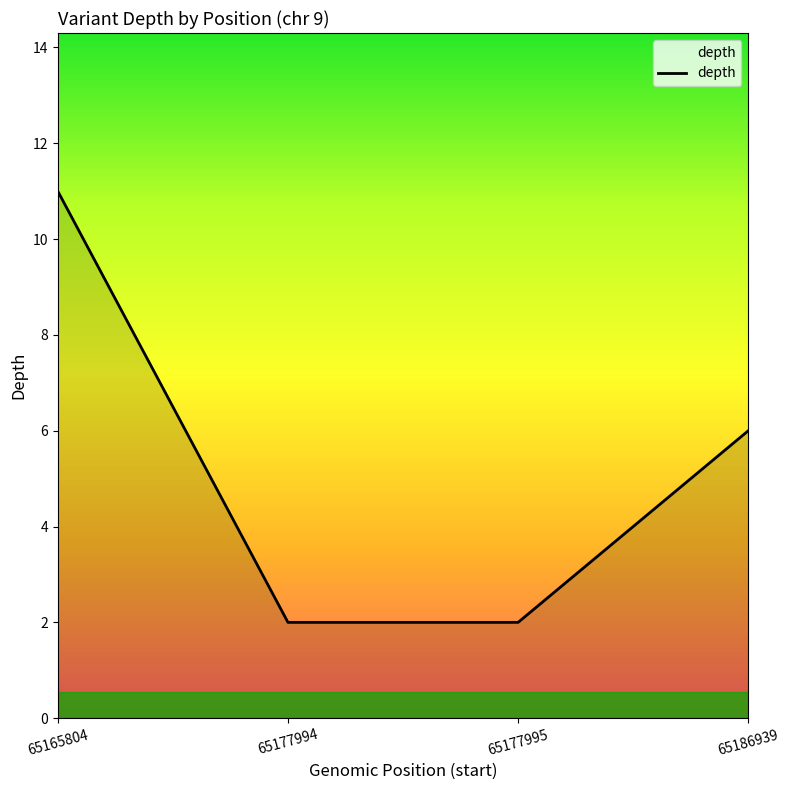

How many series are shown in this chart?

1